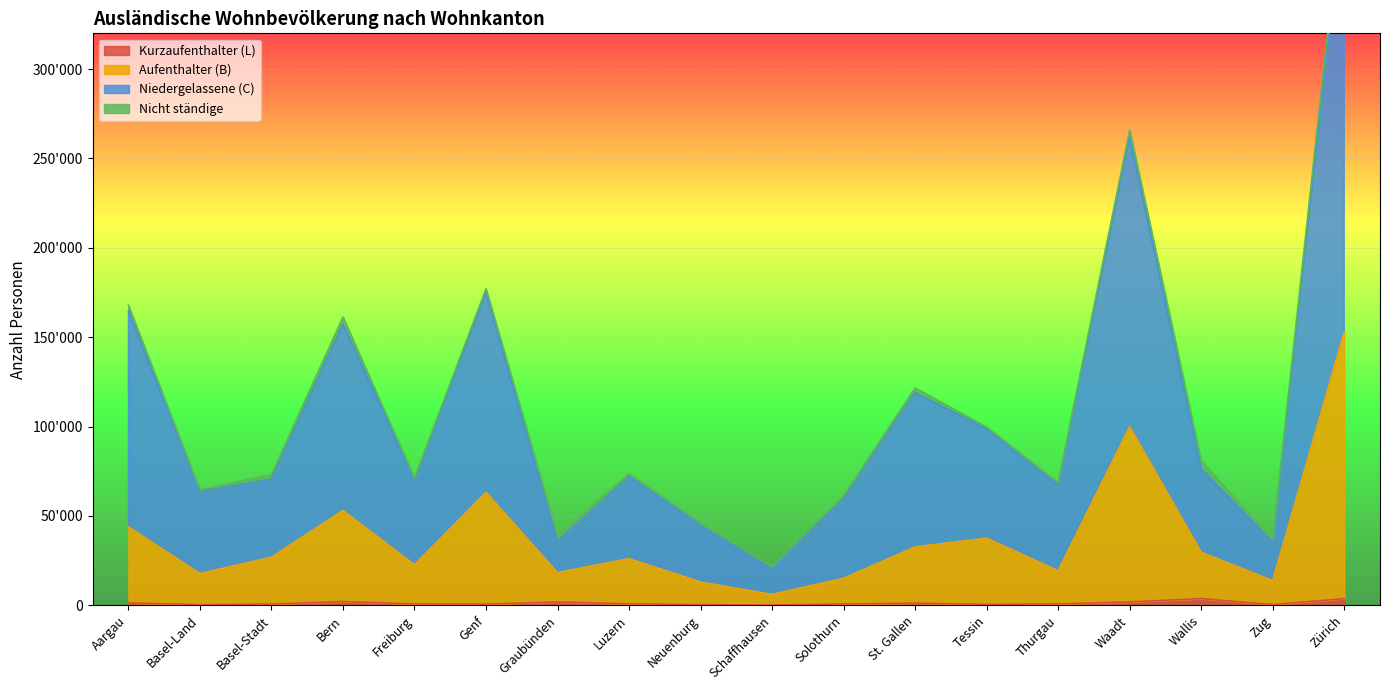

The Aufenthalter (B) series shows 53073 at Bern. True or false?

True